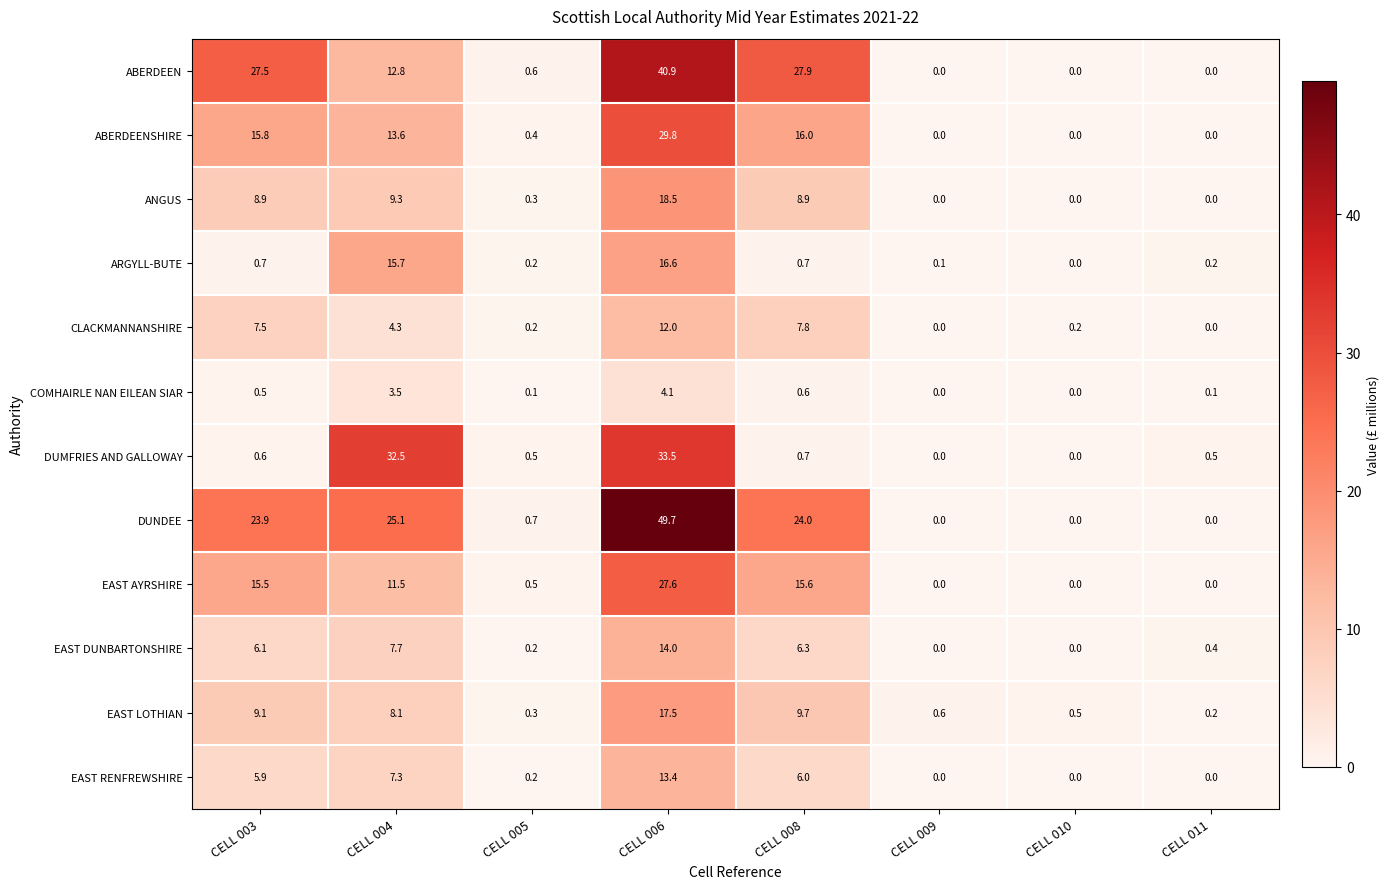

What is the highest value of the ABERDEENSHIRE series?

29.8